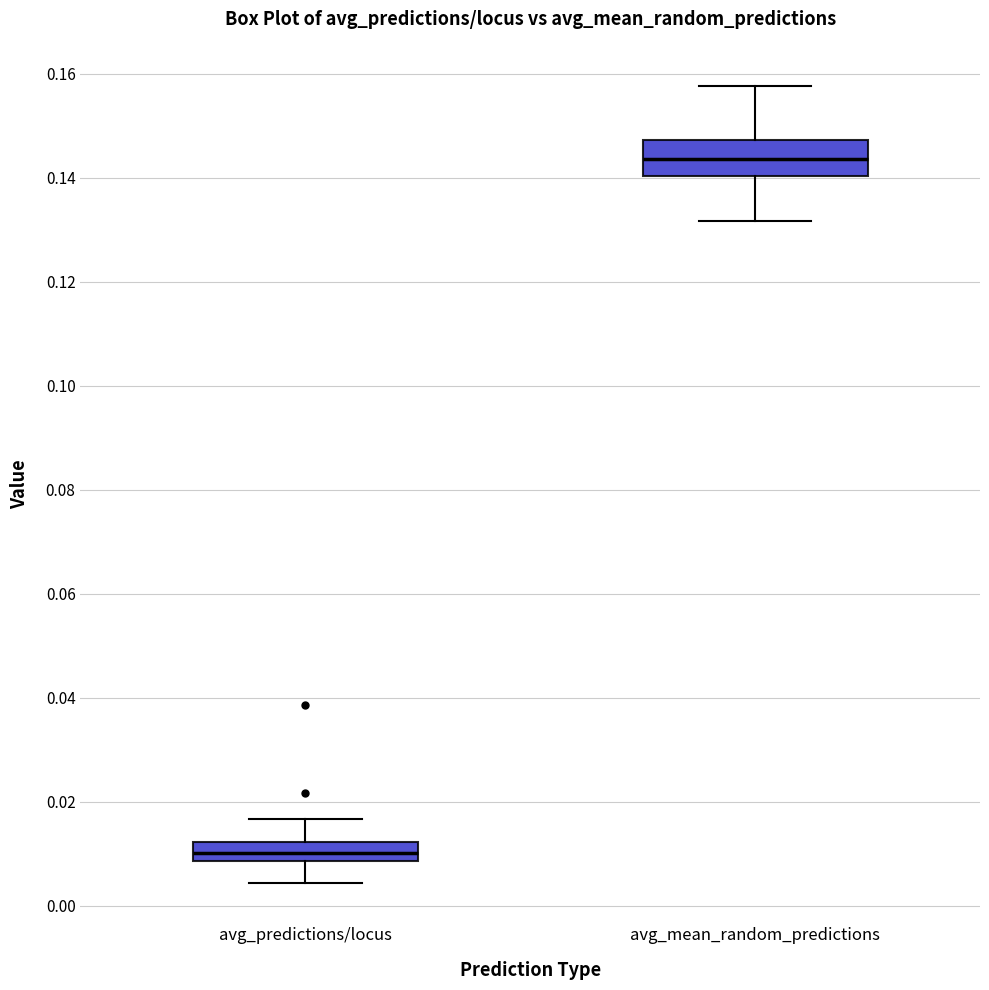

Which box is the tallest, from its lower edge to its upper edge?

avg_mean_random_predictions